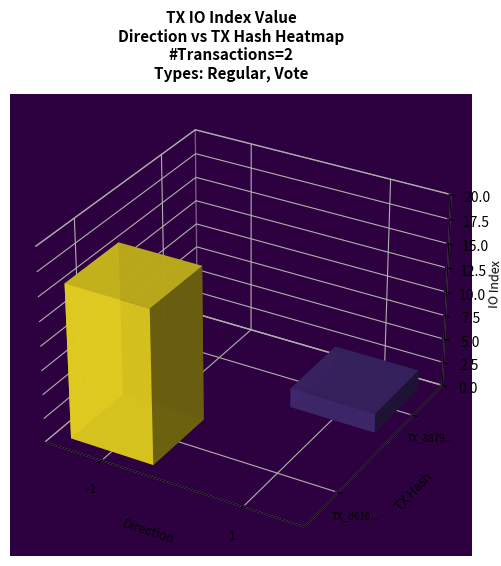

What is the sum of all 887969aa6e8f239bced364e2a9e1b40577c611f values?

3